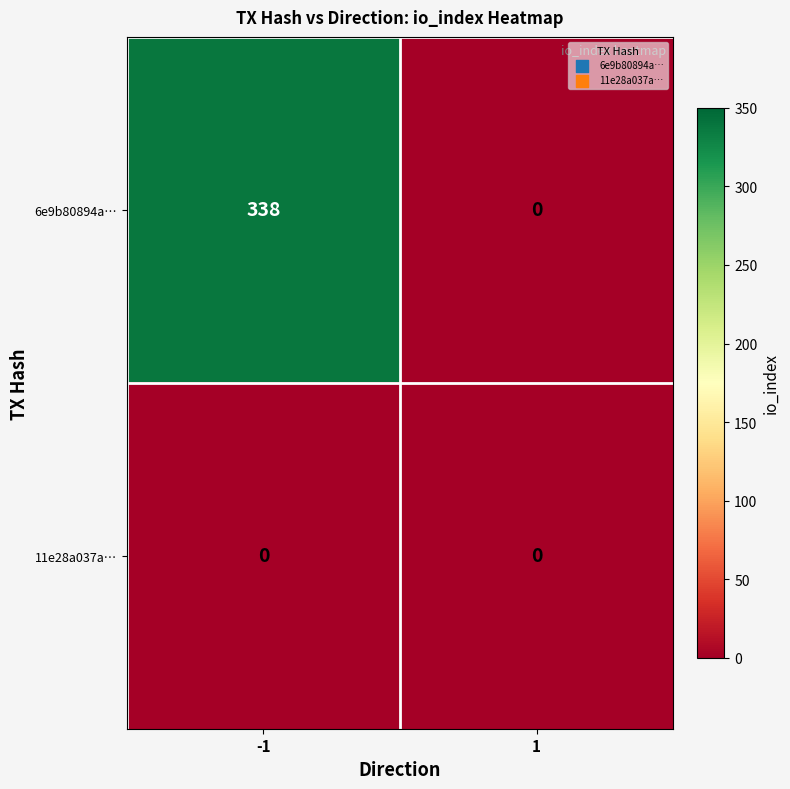

Count the number of categories in the chart.

2